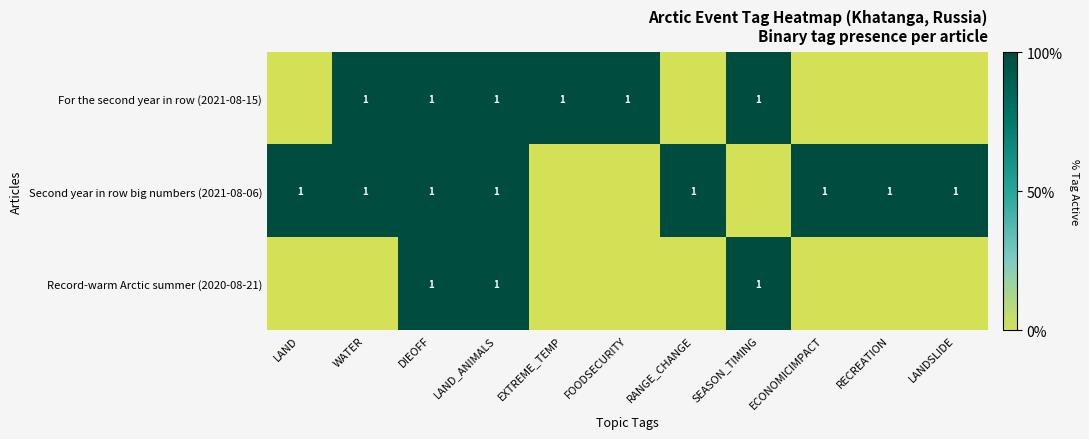

Is it true that For the second year in row (2021-08-15) equals 0 at LAND_ANIMALS?

False